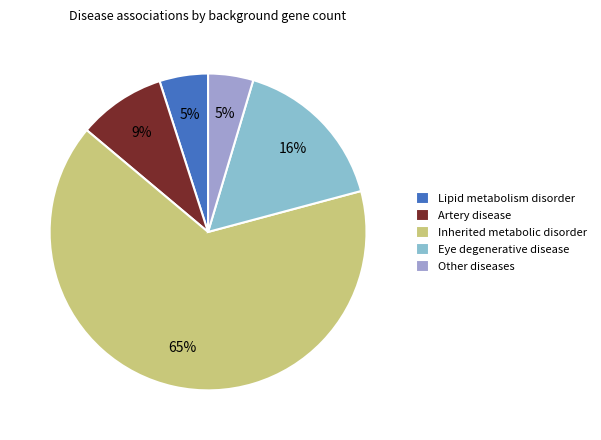

Combined, do Inherited metabolic disorder and Artery disease account for over 50%?

Yes